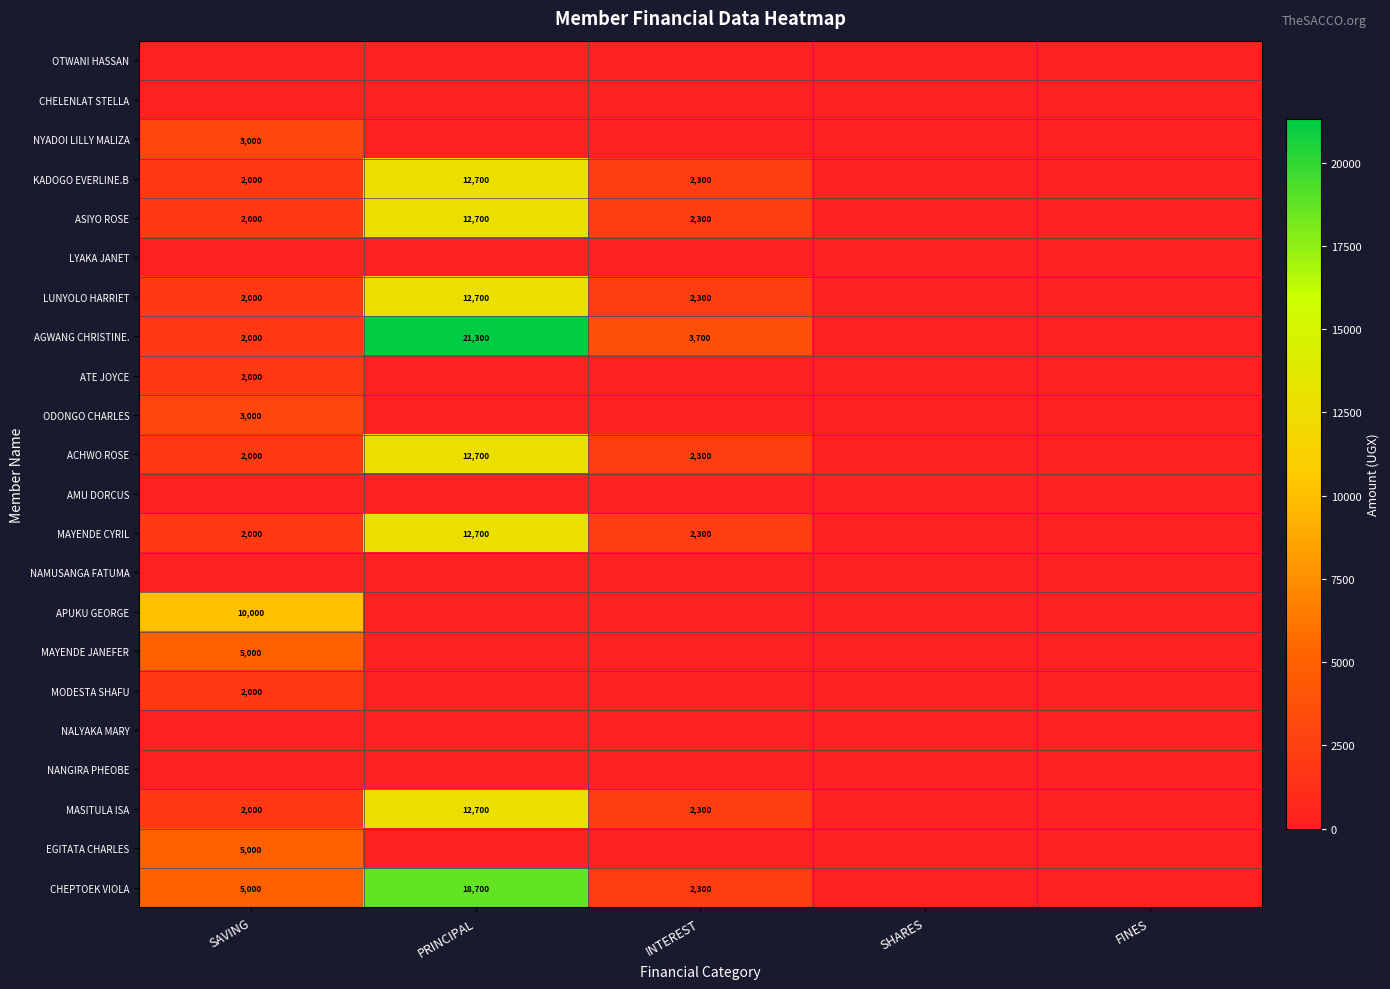

The NYADOI LILLY MALIZA series shows 2066 at SAVING. True or false?

False